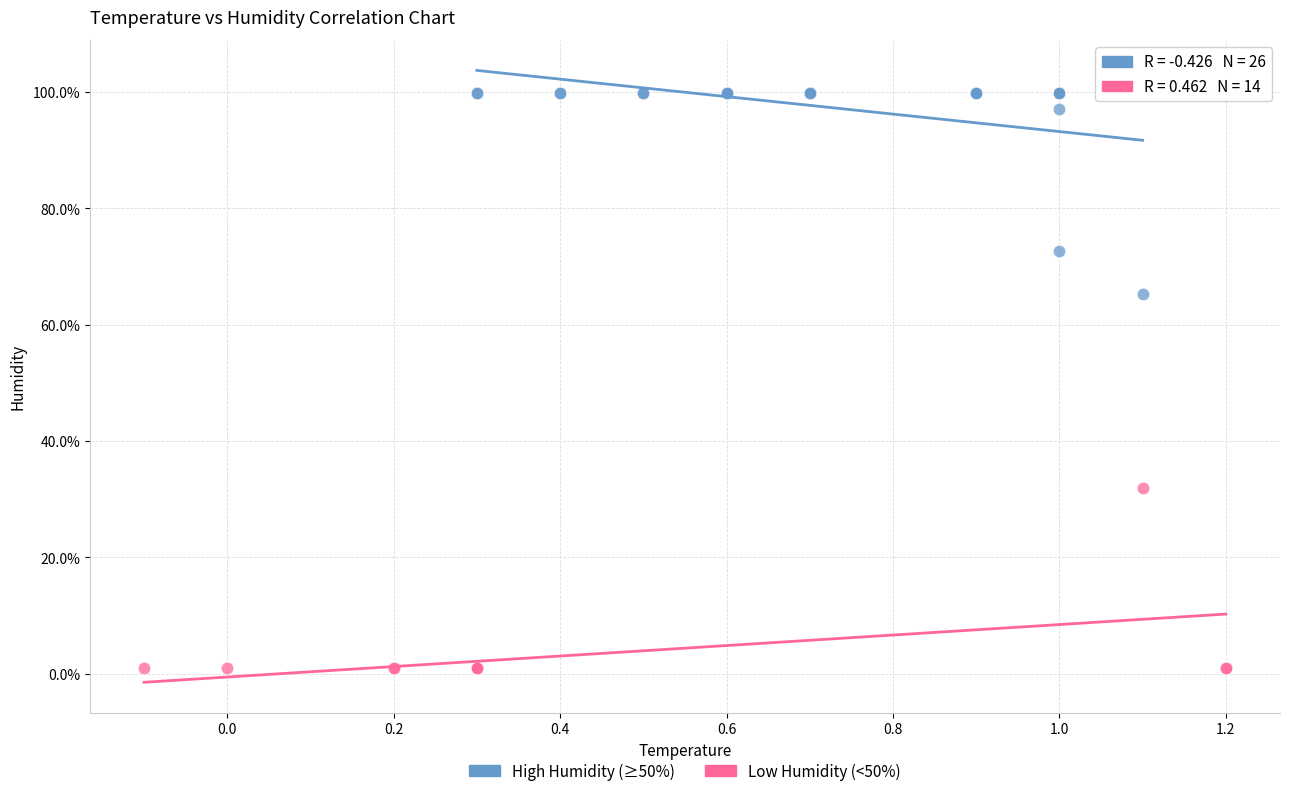

Which series reaches the minimum Y coordinate?

Low Humidity (<50%)